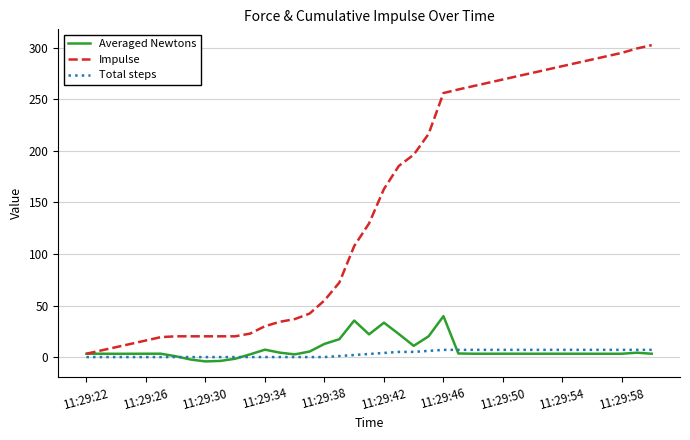

List the series in order of their peak value, lowest first.

Total steps, Averaged Newtons, Impulse